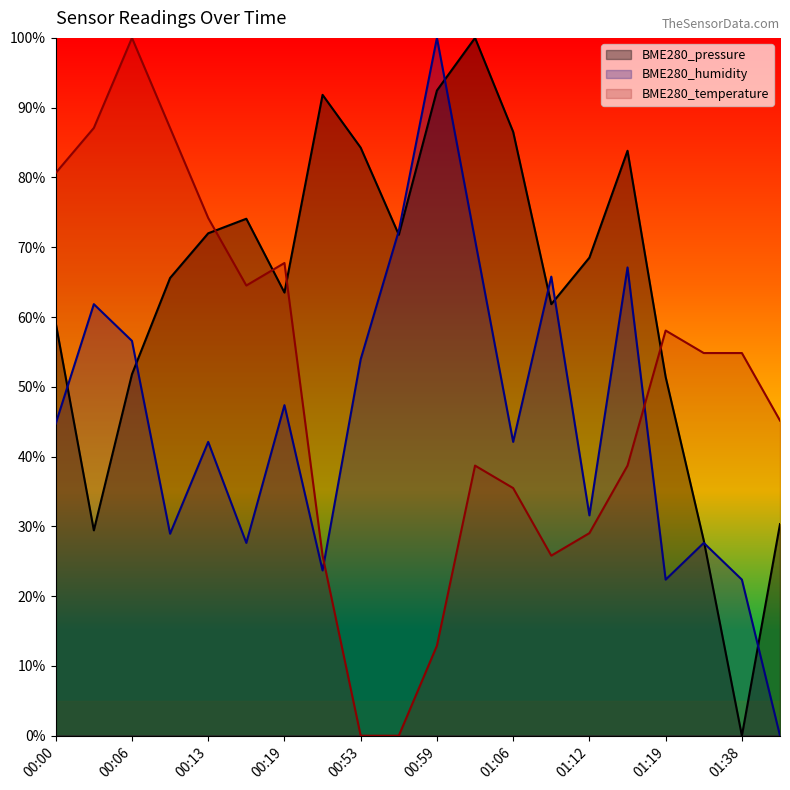

Where do BME280_humidity and BME280_pressure first cross each other?

00:00 and 00:03